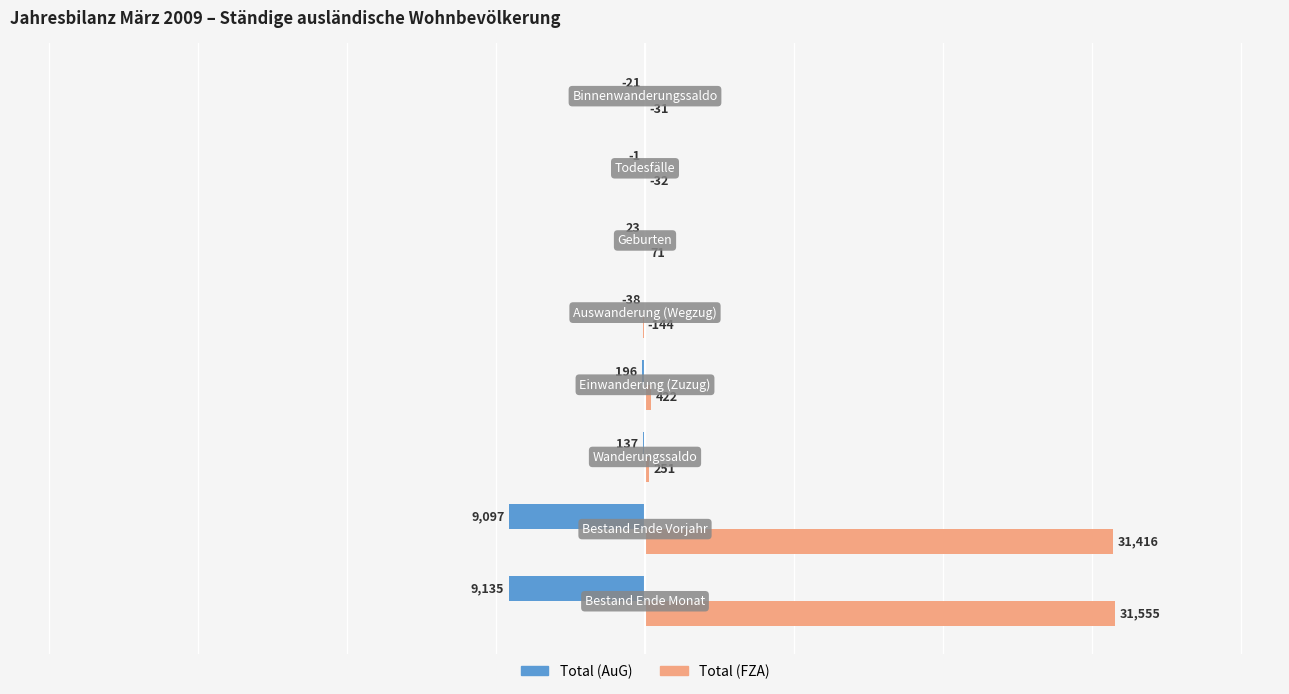

Which series has the largest total across all categories?

Total (FZA)